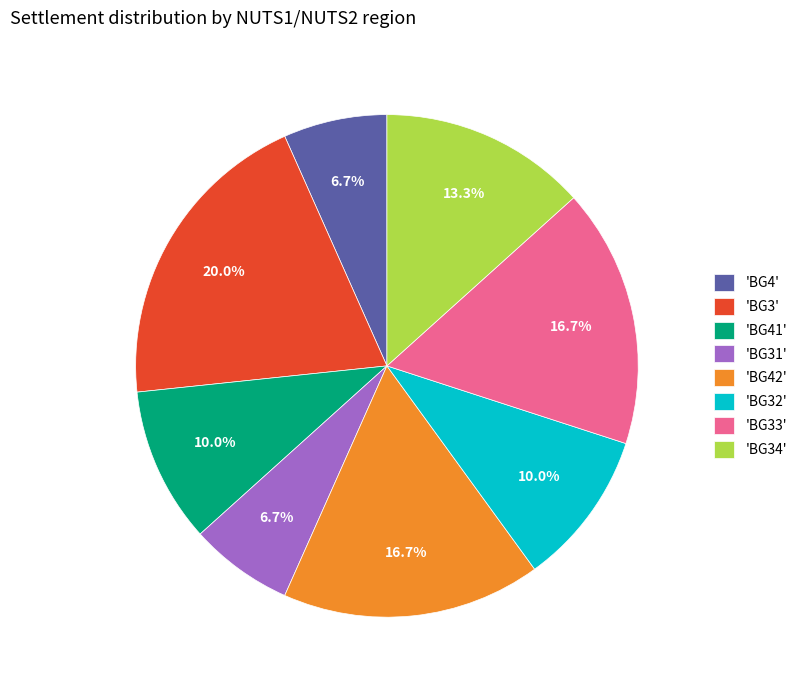

Which has a higher value, 'BG3' or 'BG32'?

'BG3'